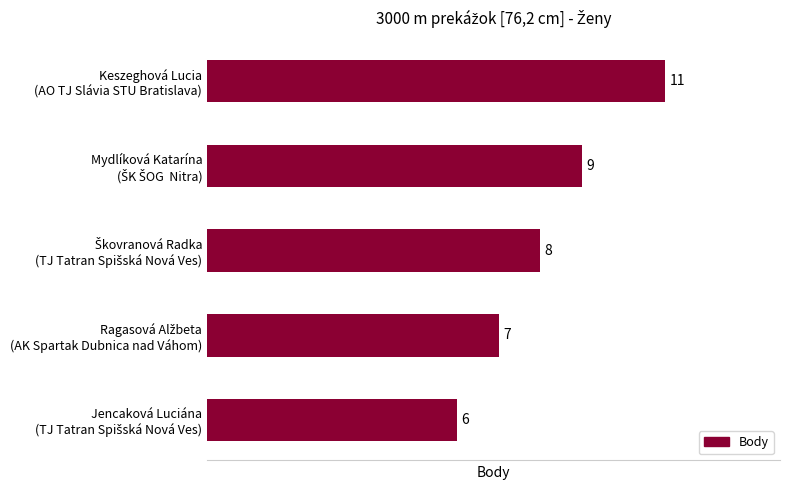

How many categories are shown in the chart?

5